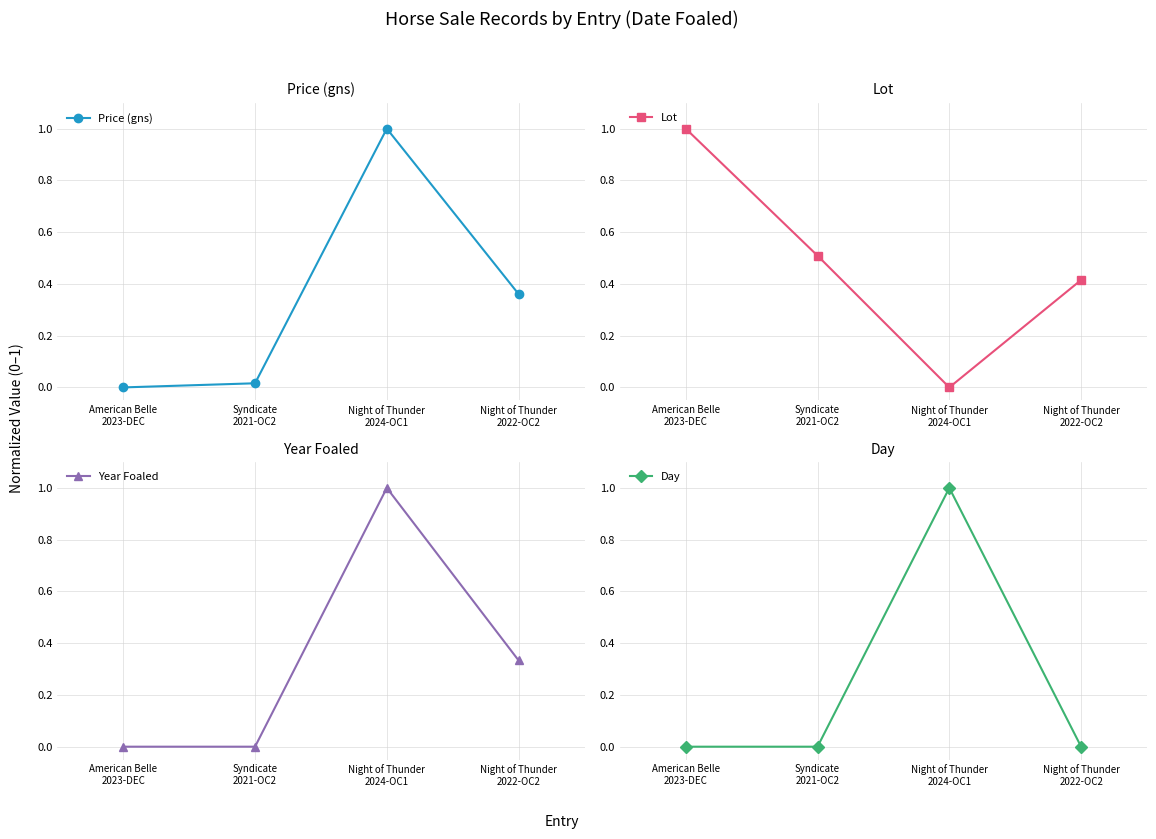

Which series changed the most between American Belle
2023-DEC and Night of Thunder
2022-OC2?

Lot